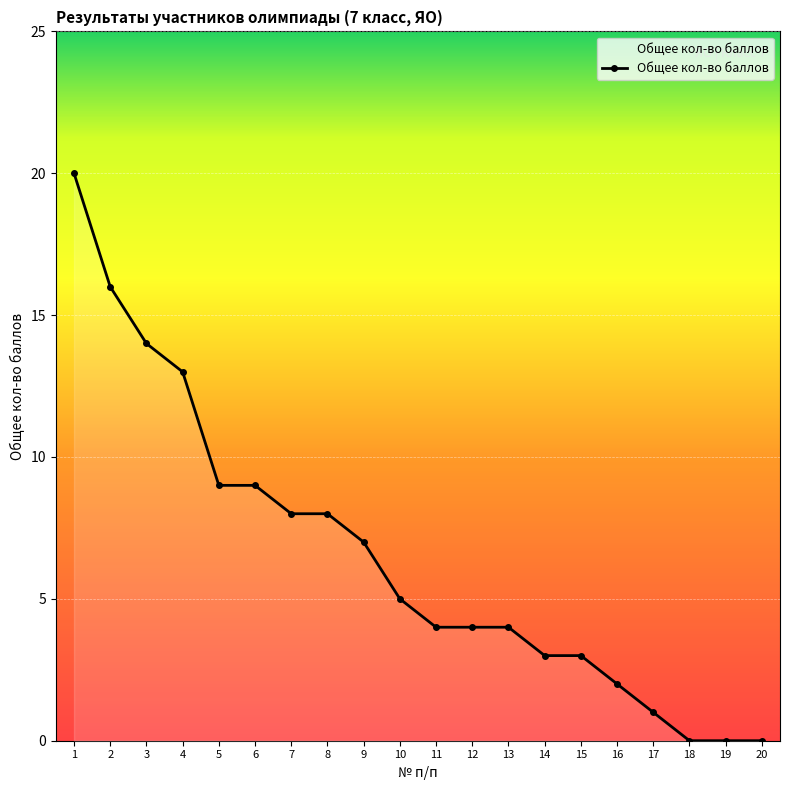

True or false: the data shows 5 at 15.

False